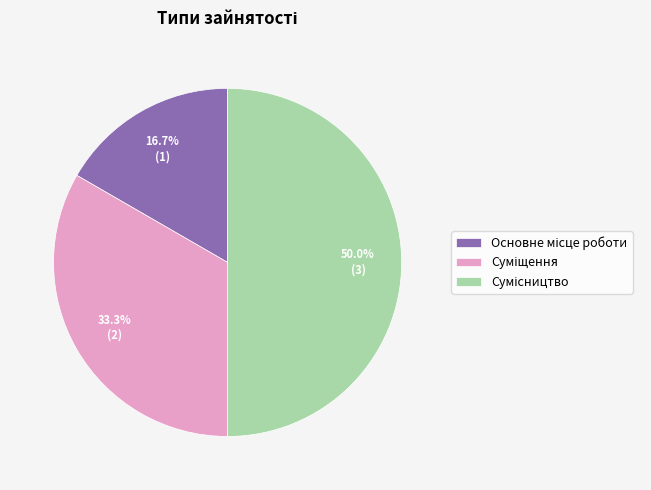

How much of the chart is everything except Суміщення?

66.7%